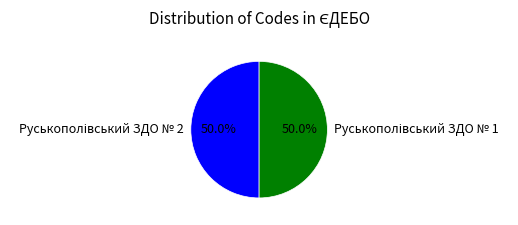

How many slices are in this pie chart?

2